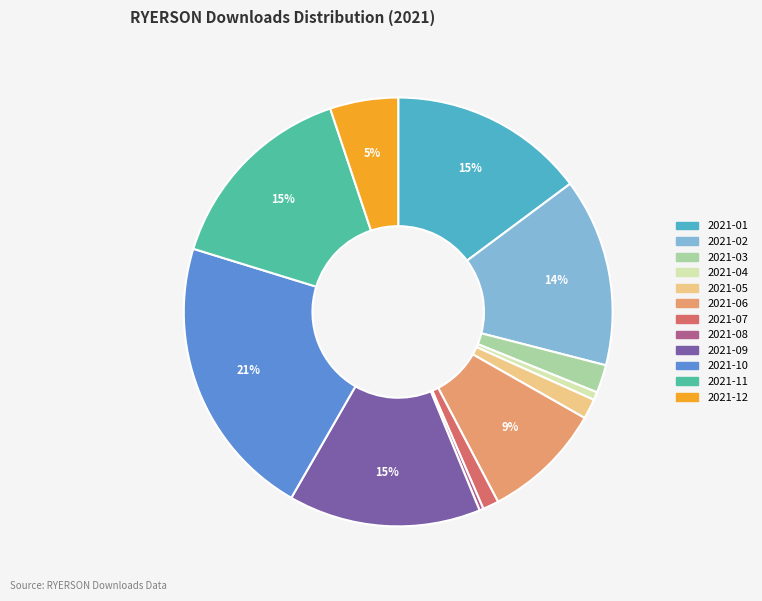

Between 2021-11 and 2021-04, which is larger?

2021-11